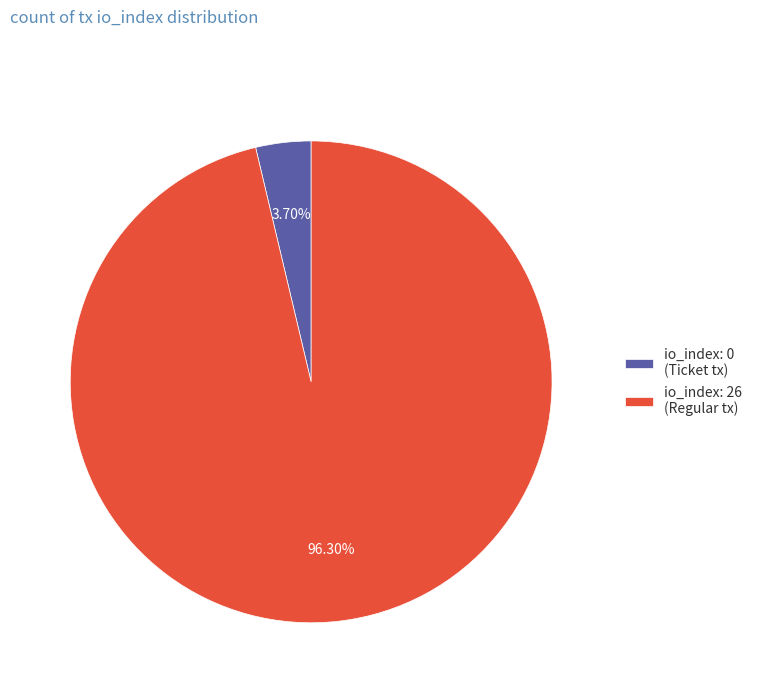

Between io_index: 26 (Regular tx) and io_index: 0 (Ticket tx), which is larger?

io_index: 26 (Regular tx)